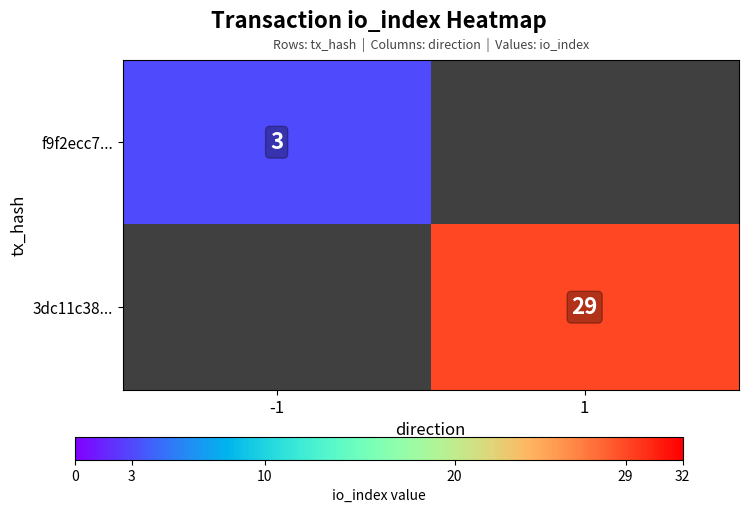

At how many categories does at least one series exceed 16?

1